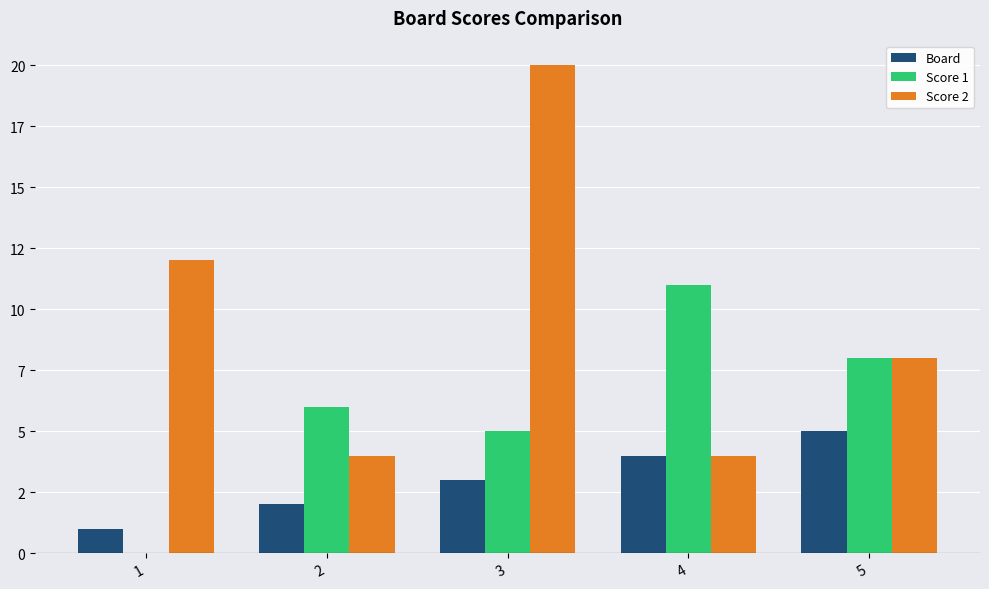

At which label does Score 2 reach its minimum?

2